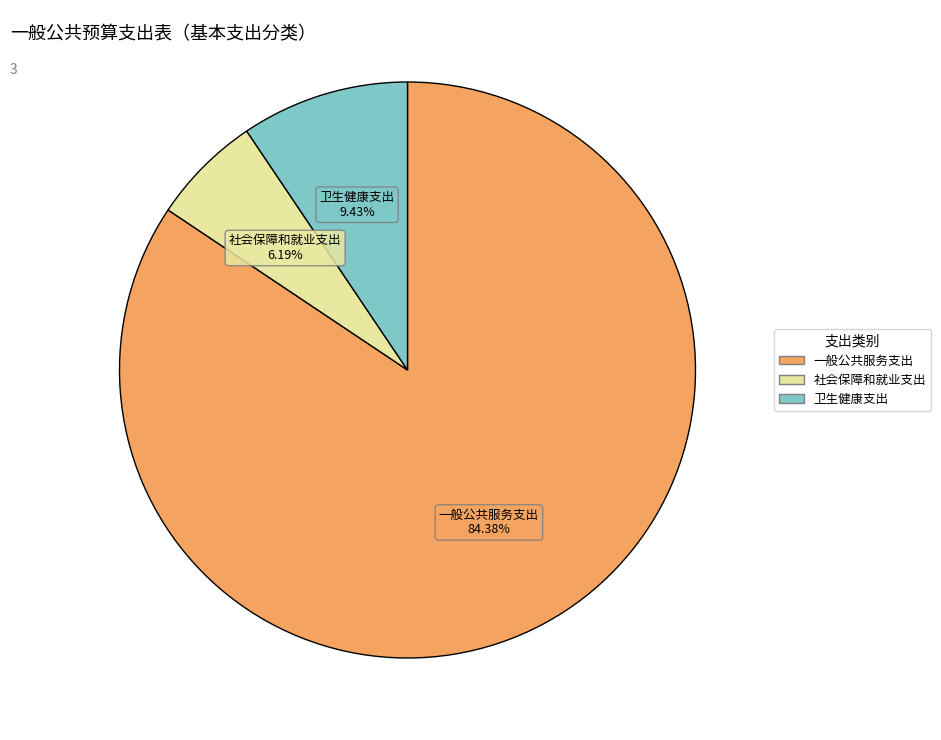

Is there any slice that represents more than half of the pie?

Yes